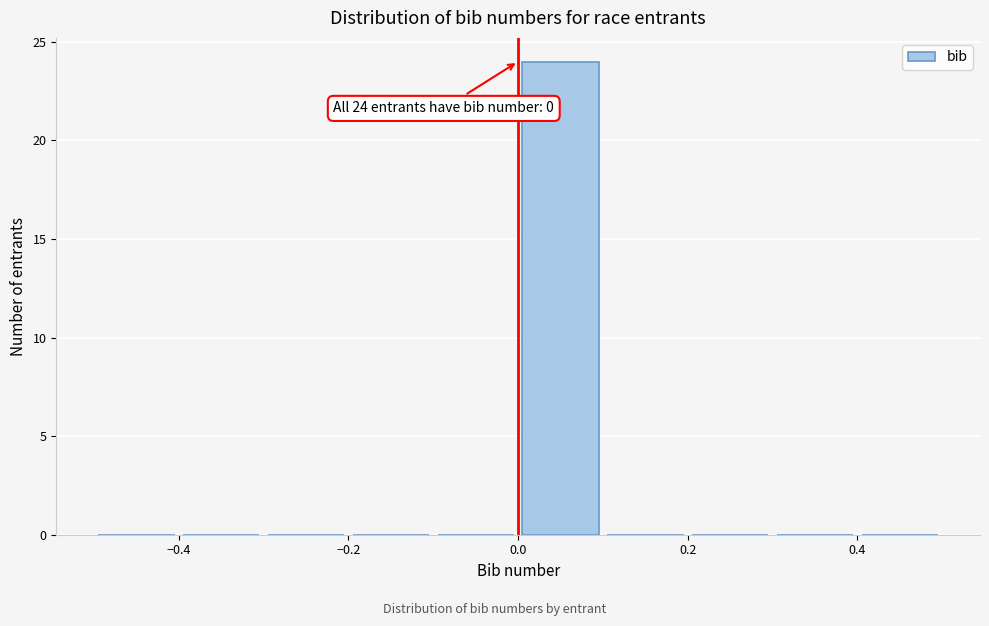

Which range on the x-axis has the tallest bar?

0.0 to 0.1